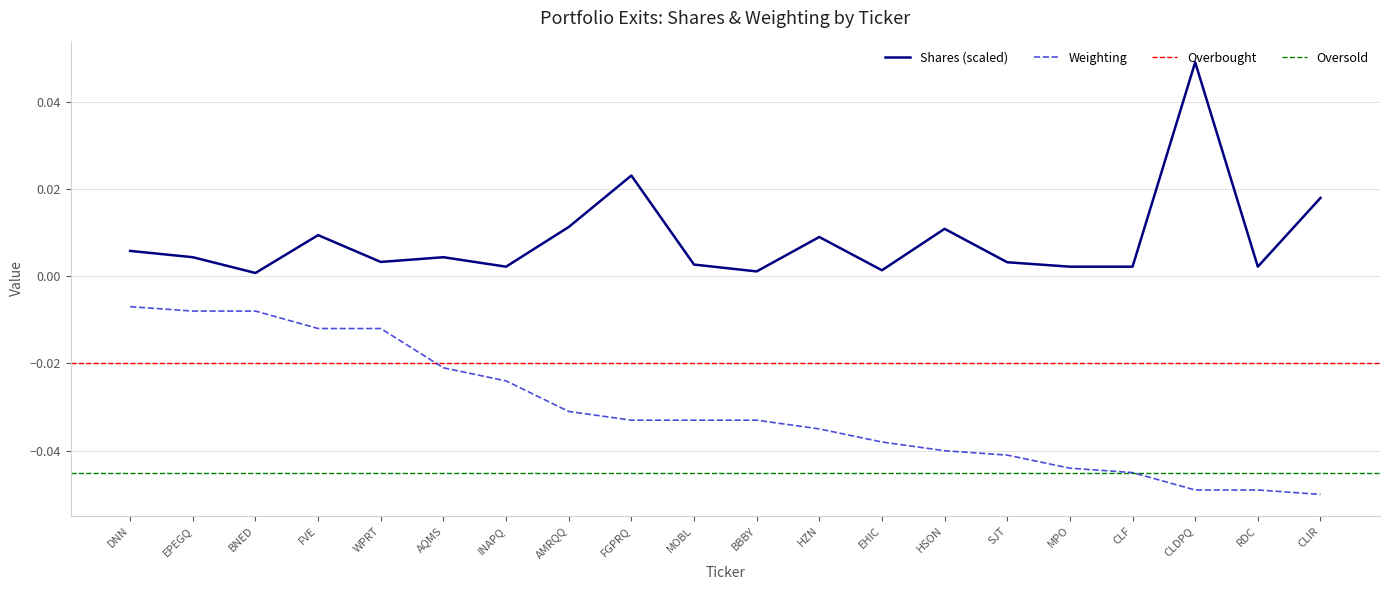

How many distinct data groups are displayed?

2